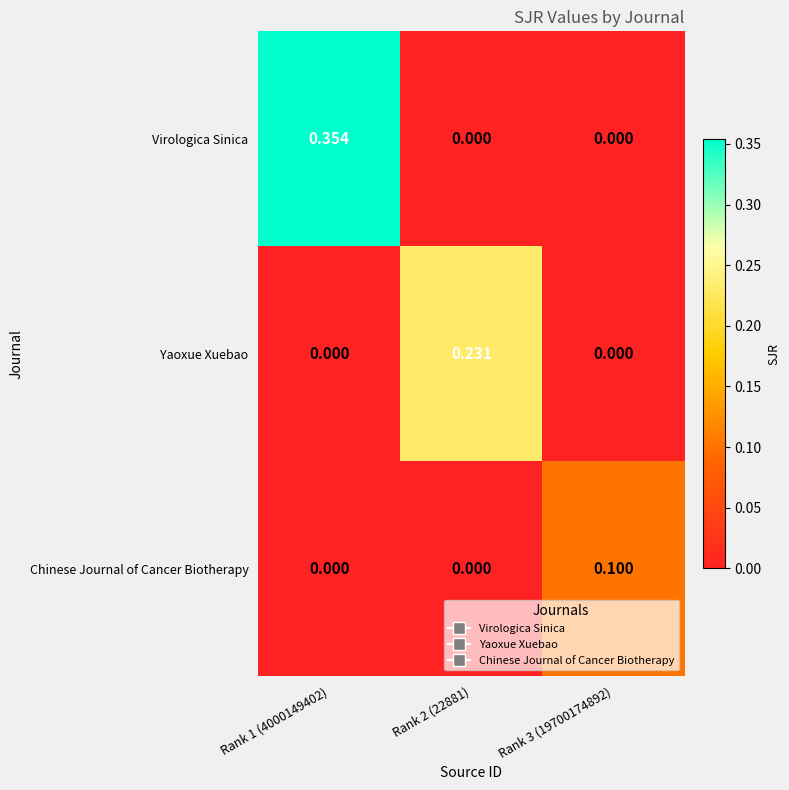

Count the number of data series in this chart.

3